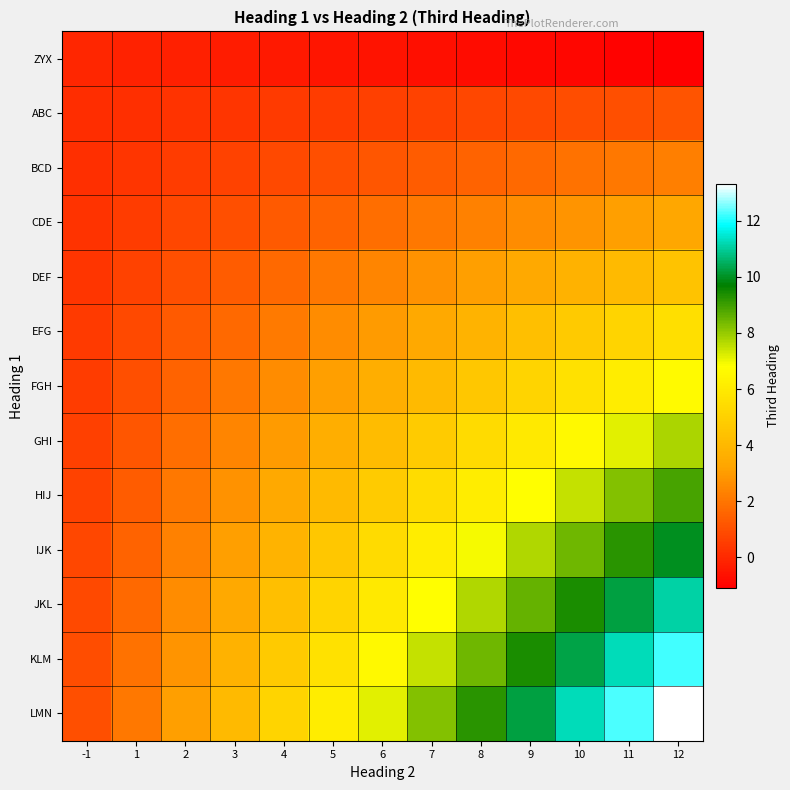

How many series are shown in this chart?

13